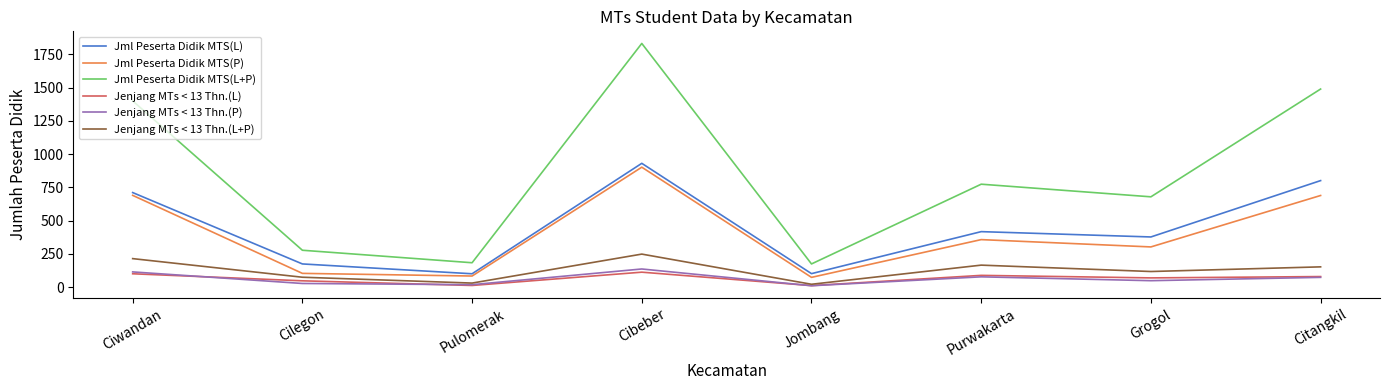

Which series has the largest total across all categories?

Jml Peserta Didik MTS(L+P)